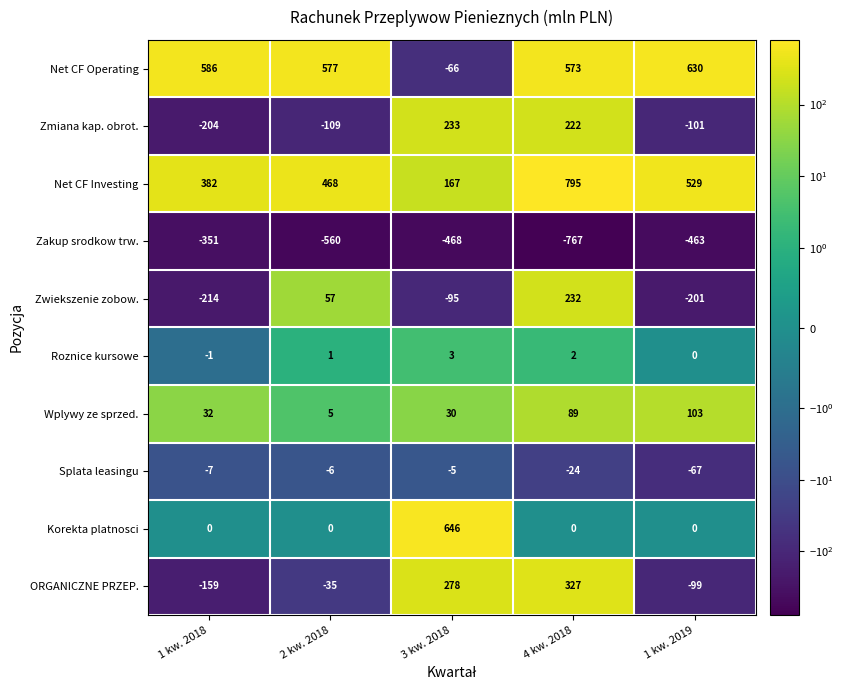

Where is ORGANICZNE PRZEP. nearest to the value 84?

2 kw. 2018